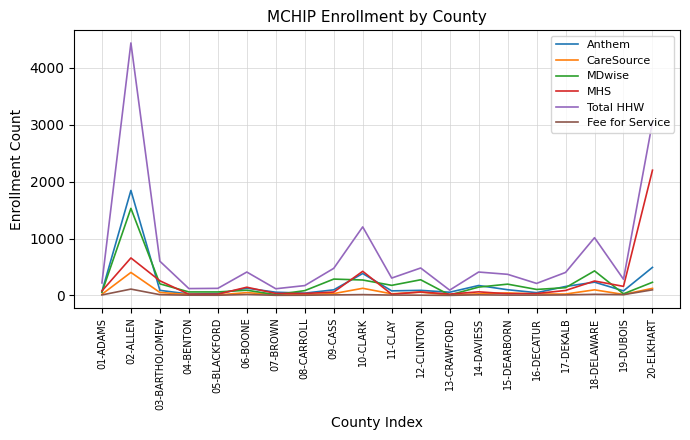

What is the spread (max minus min) of values at 13-CRAWFORD?

92